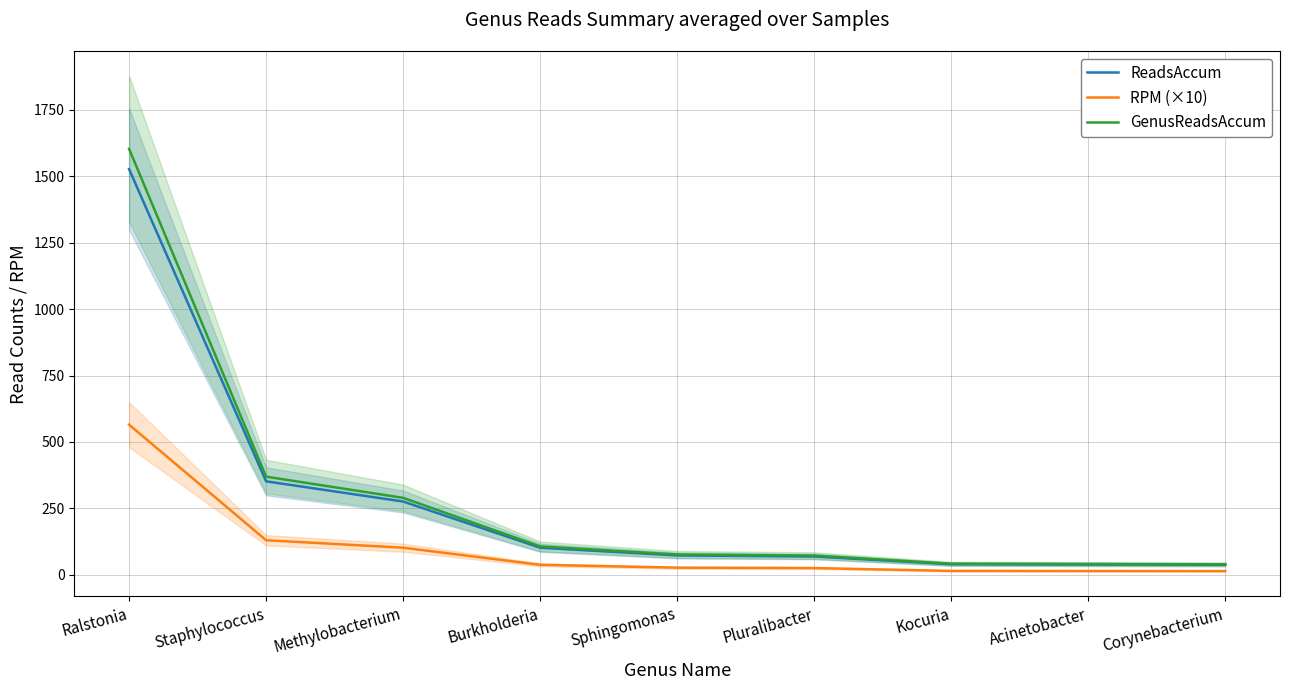

What is the total value across all series at Corynebacterium?

92.0